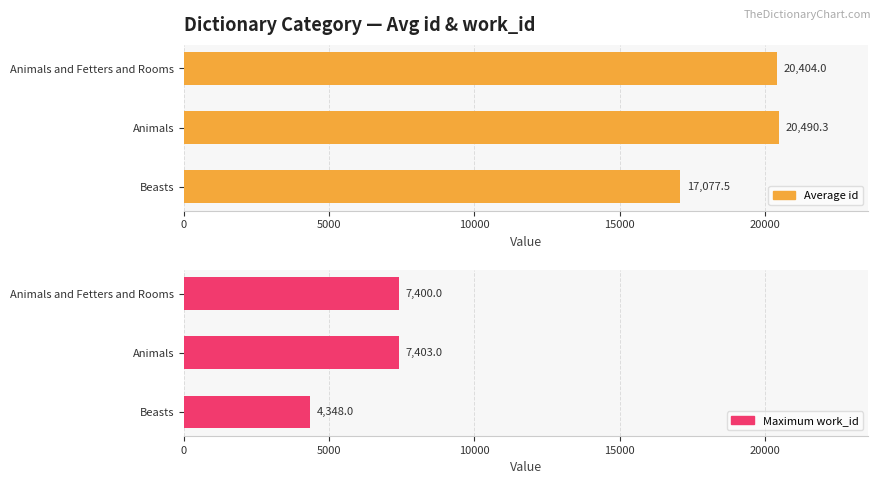

Rank the series at Beasts from highest to lowest value.

Average id, Maximum work_id